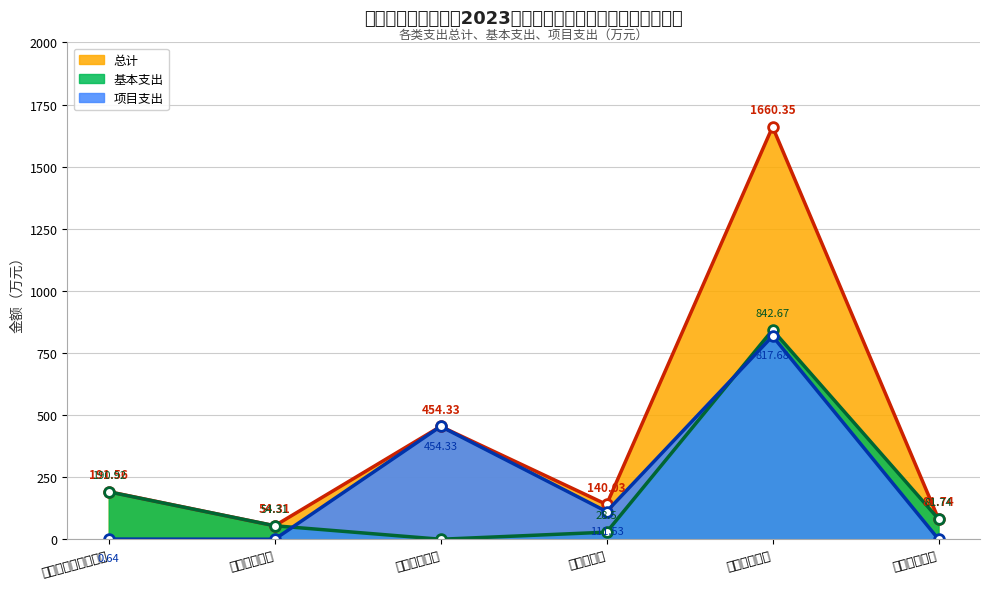

What is the sum of all 基本支出 values?

1198.1